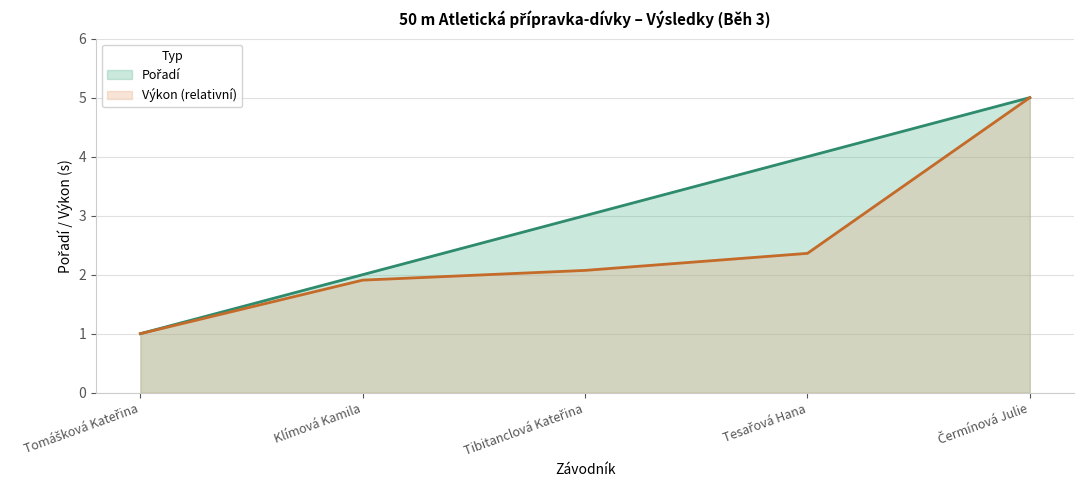

The value at Tibitanclová Kateřina is 2. True or false?

False